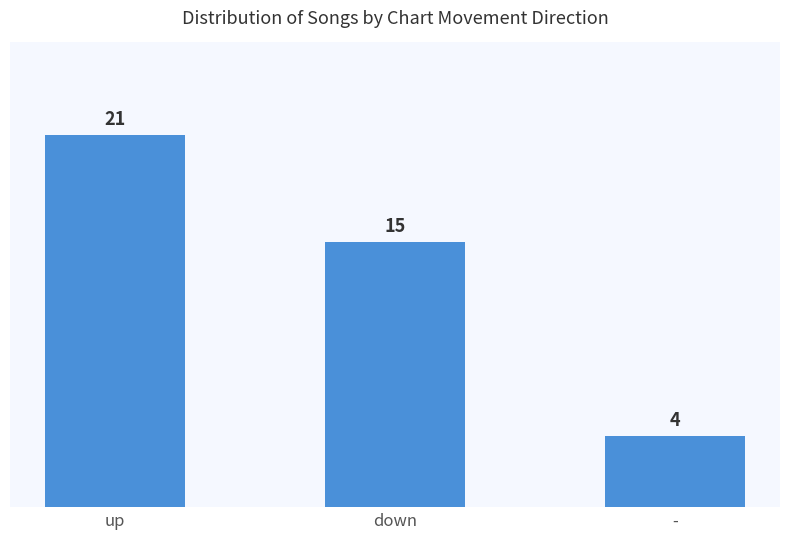

What is the difference between the values at up and -?

17